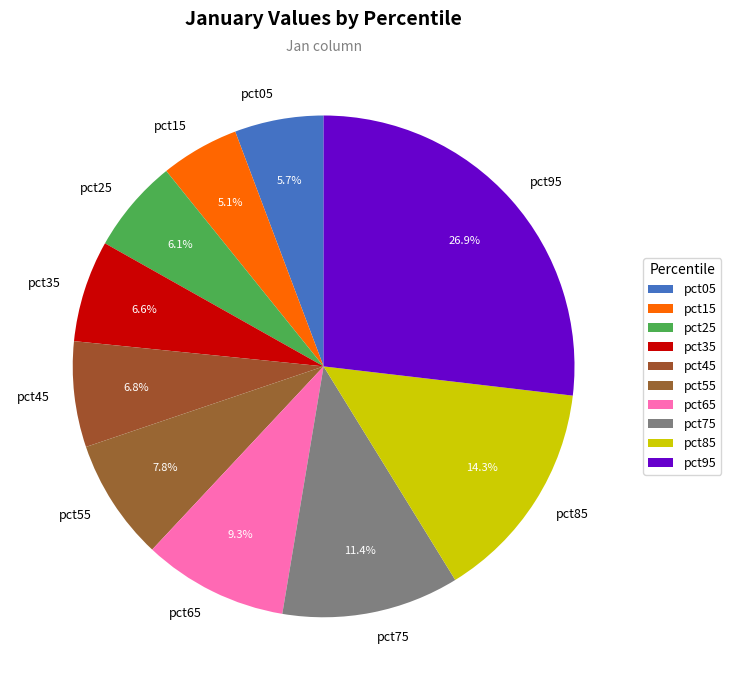

Is it true that pct25 is 1% of the pie?

False